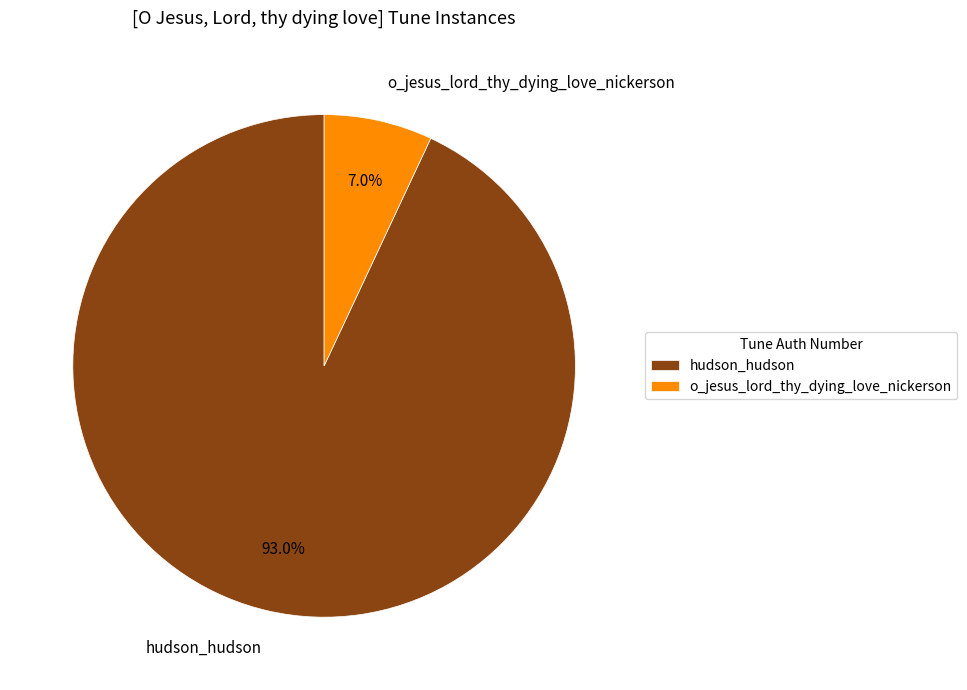

Does hudson_hudson represent more than half of the total?

Yes